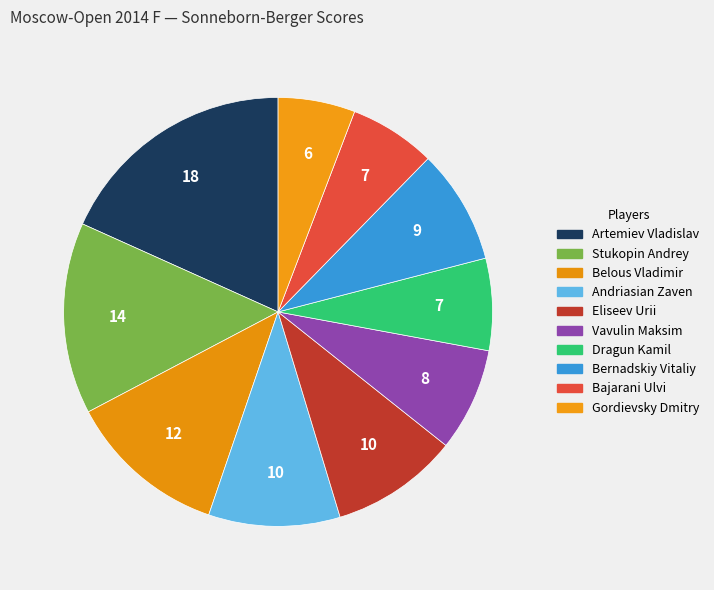

To the nearest percent, what portion does Belous Vladimir represent?

12%